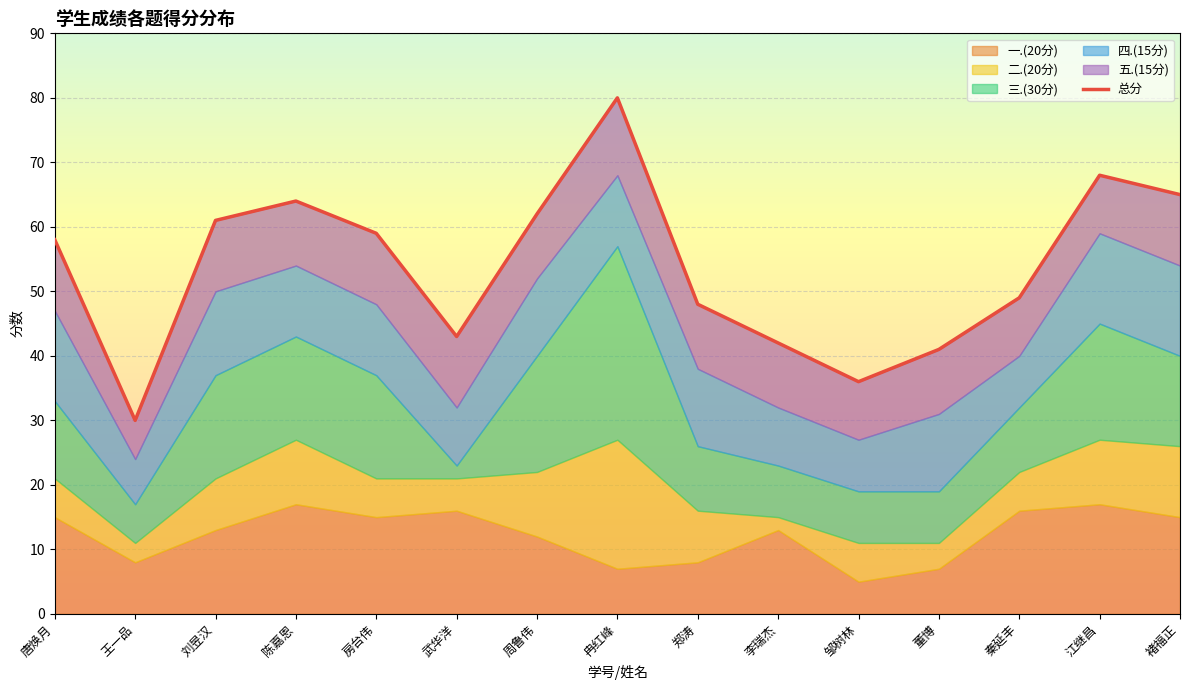

Reading left to right, extract all data points from this chart.

唐焕月=58	王一品=30	刘昱汉=61	陈嘉恩=64	房台伟=59	武华洋=43	周鲁伟=62	冉红峰=80	郑涛=48	李瑞杰=42	邹树林=36	董博=41	秦延丰=49	江继昌=68	褚福正=65